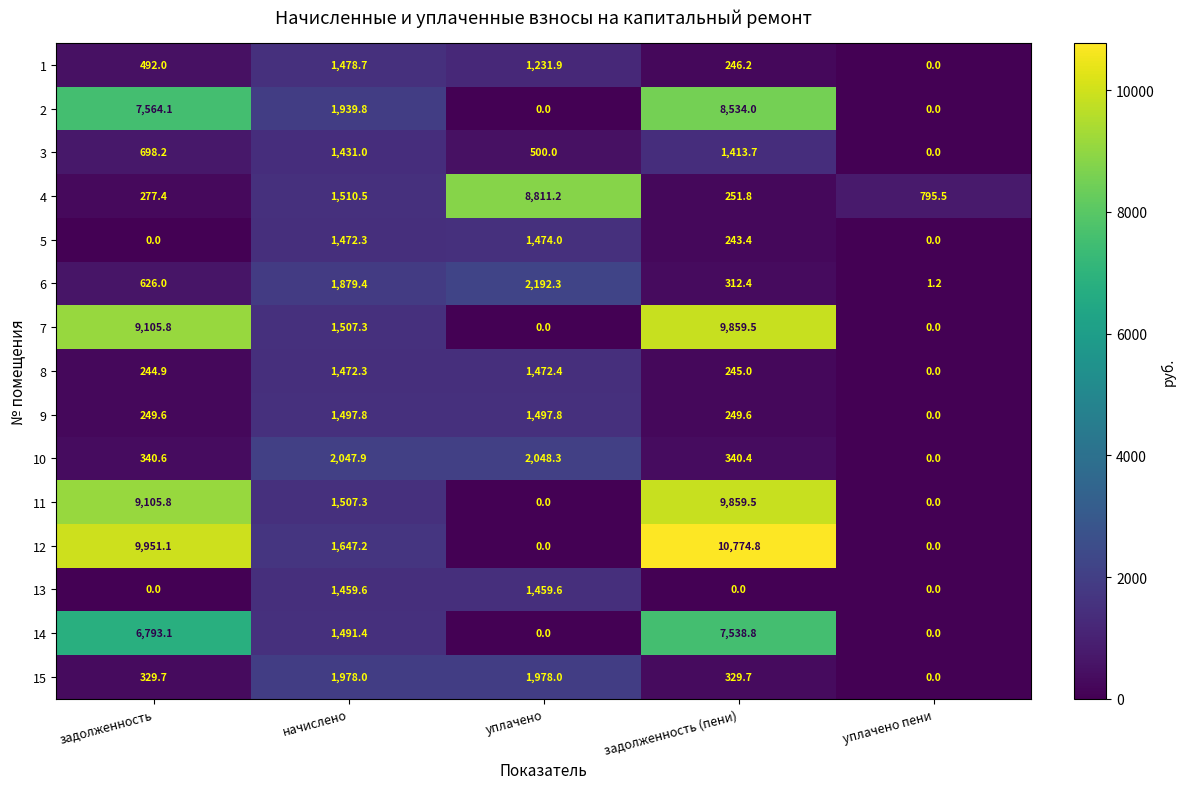

What is the sum of all 11 values?

20472.6